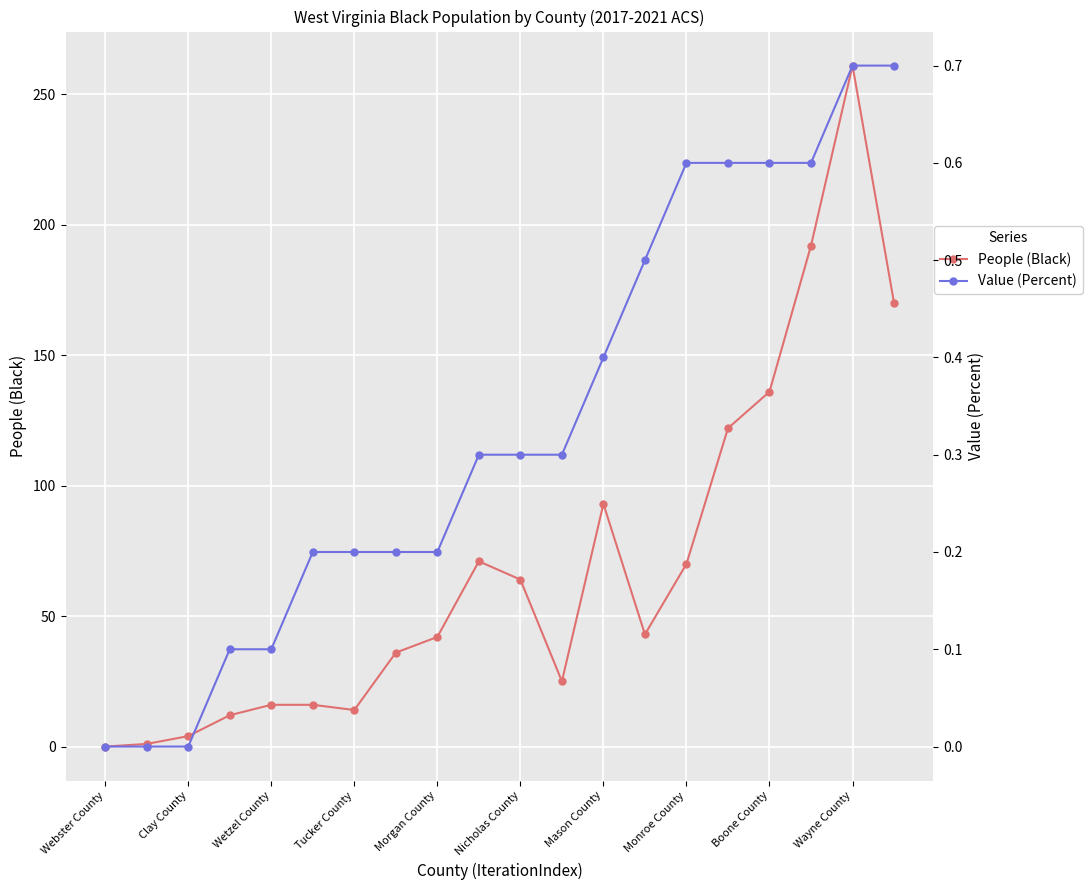

Which category has the lowest value in the Value (Percent) series?

Webster County